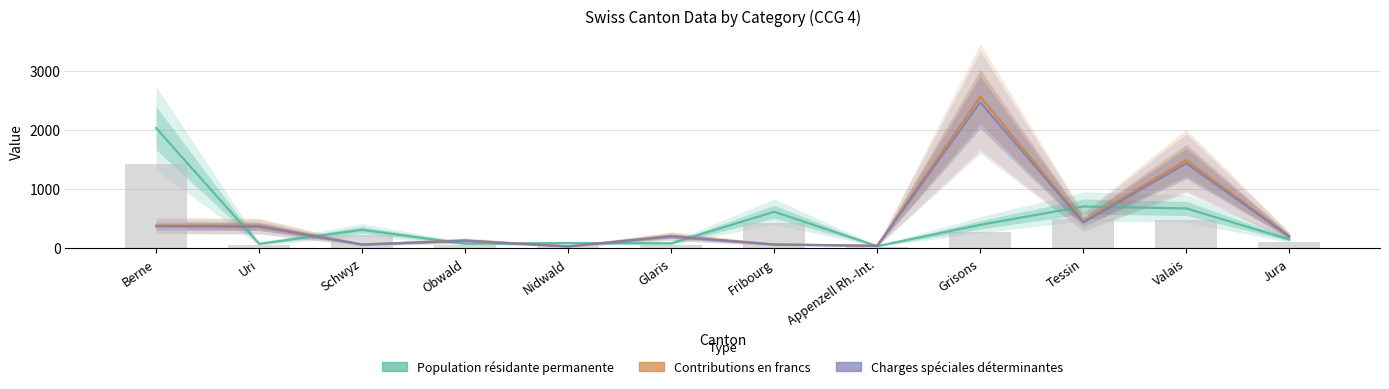

What is the label of the 3rd bar from the right?

Tessin